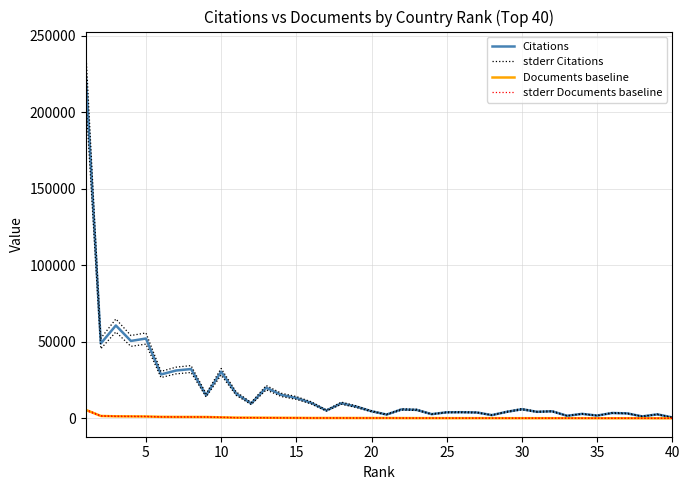

True or false: stderr Citations has more than 0 points higher than both neighbors.

True